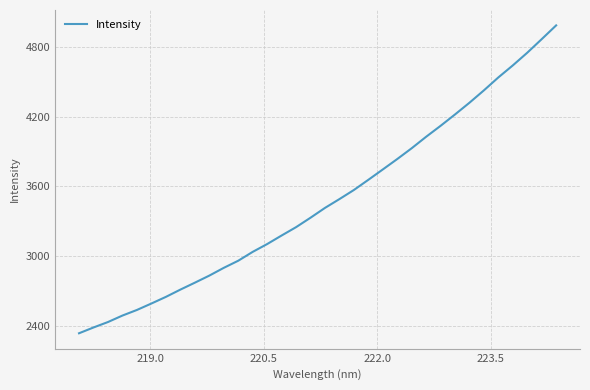

What is the average value?

3471.0